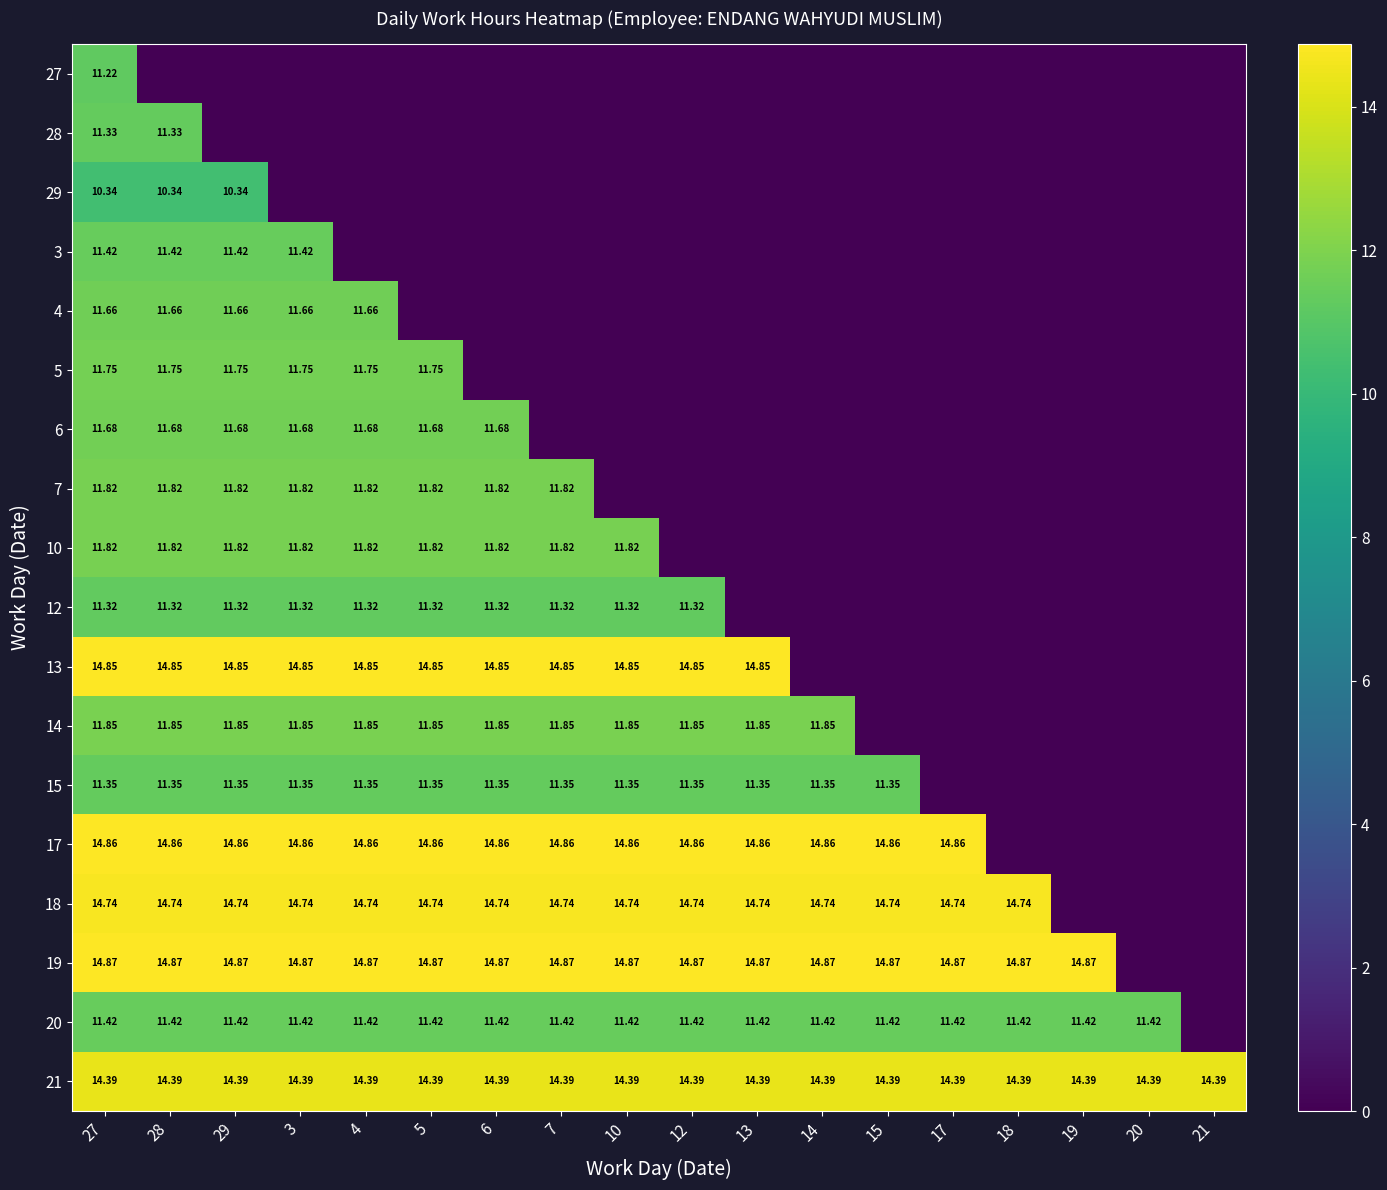

Between 13 and 18, which series saw the biggest shift?

17